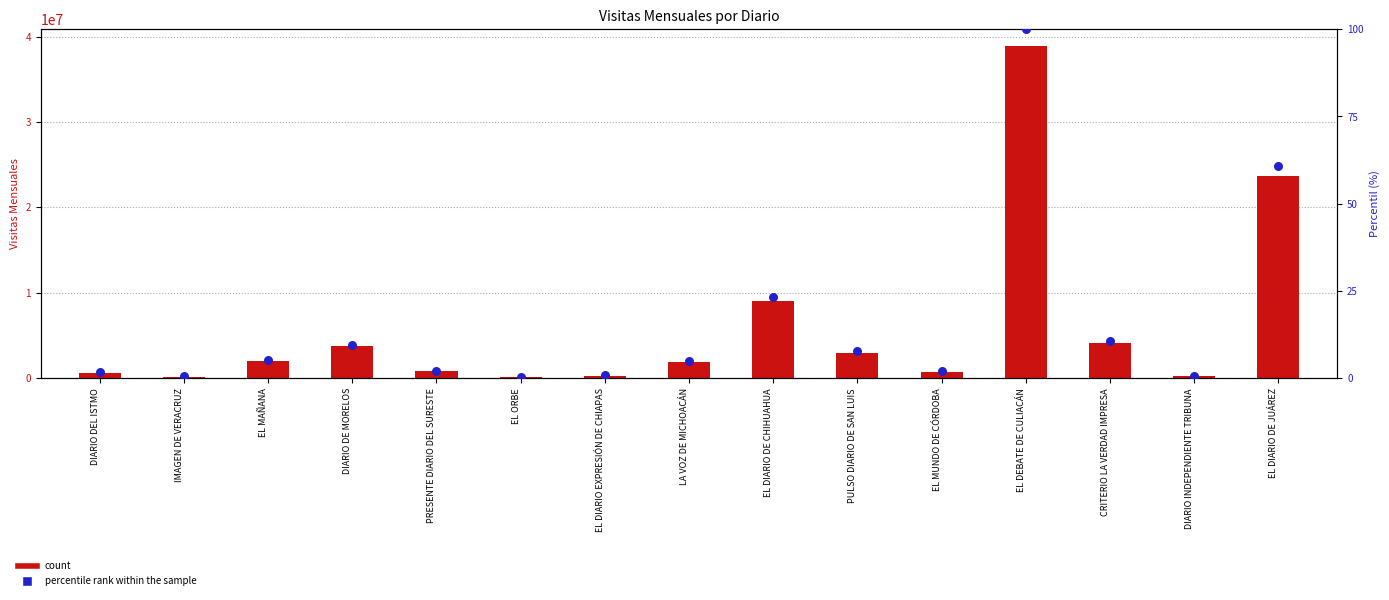

Is the value of percentile rank within the sample at DIARIO DEL ISTMO greater than the value of count at LA VOZ DE MICHOACÁN?

No